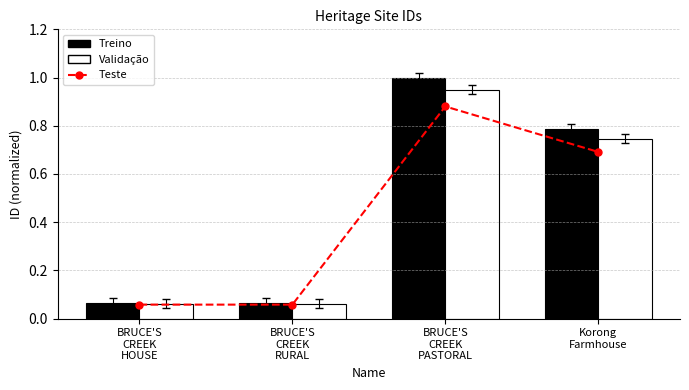

Which series has the largest total across all categories?

Treino